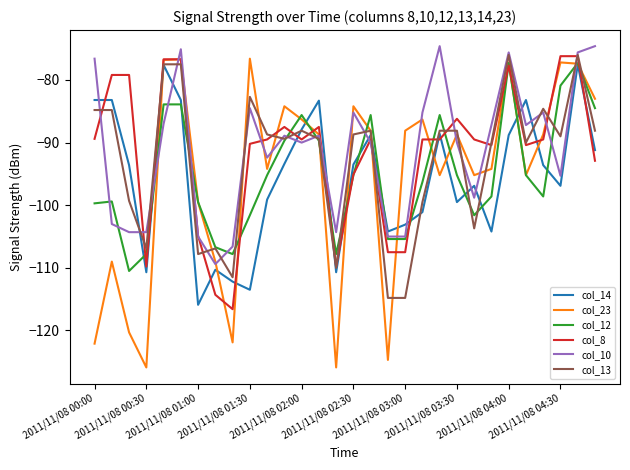

Which series ends up on top after the final intersection of col_14 and col_8?

col_14